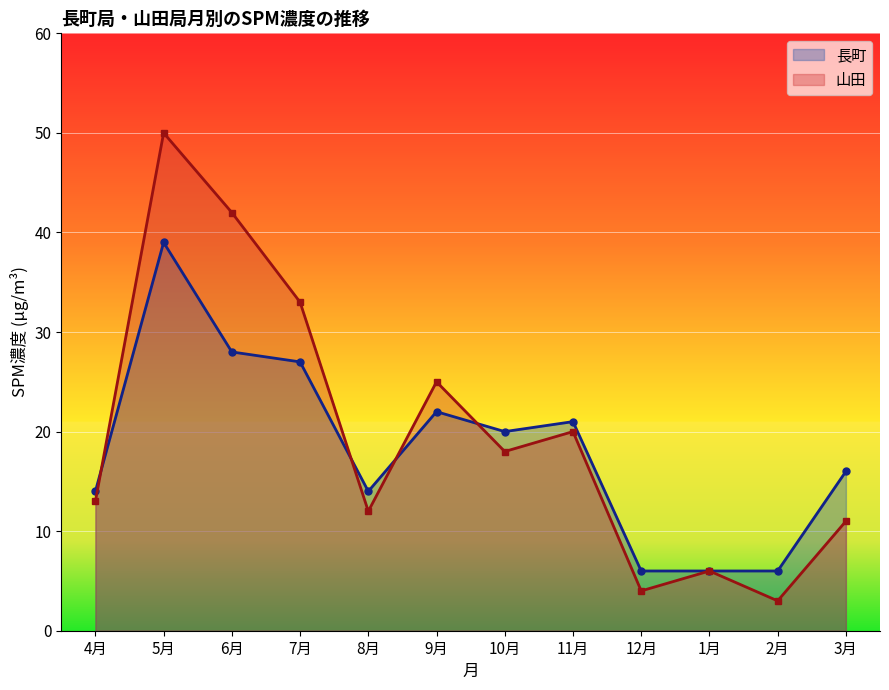

Is the value of 山田 at 4月 greater than the value of 長町 at 5月?

No